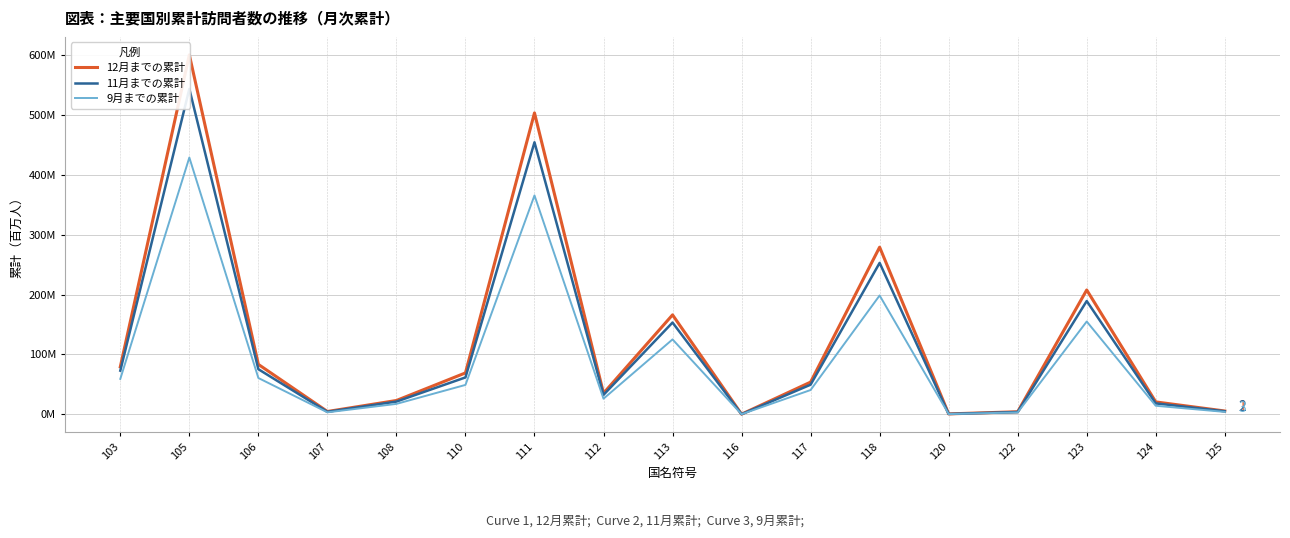

What is the spread (max minus min) of values at 108?

5.7